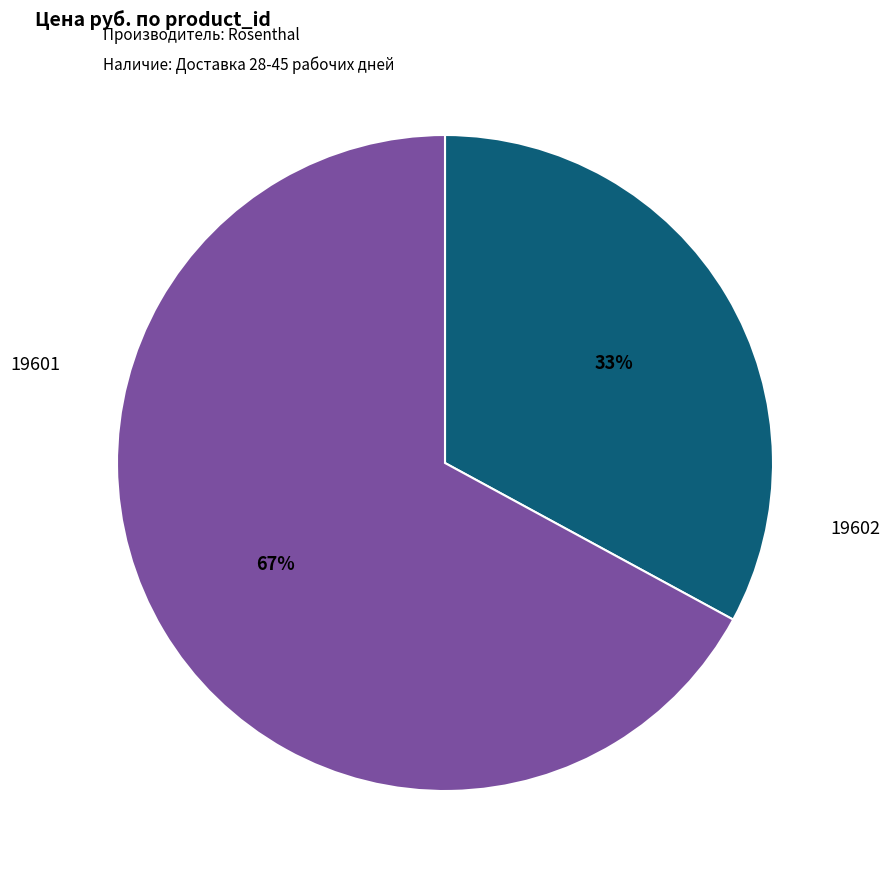

To the nearest percent, what is the average slice percentage?

50%